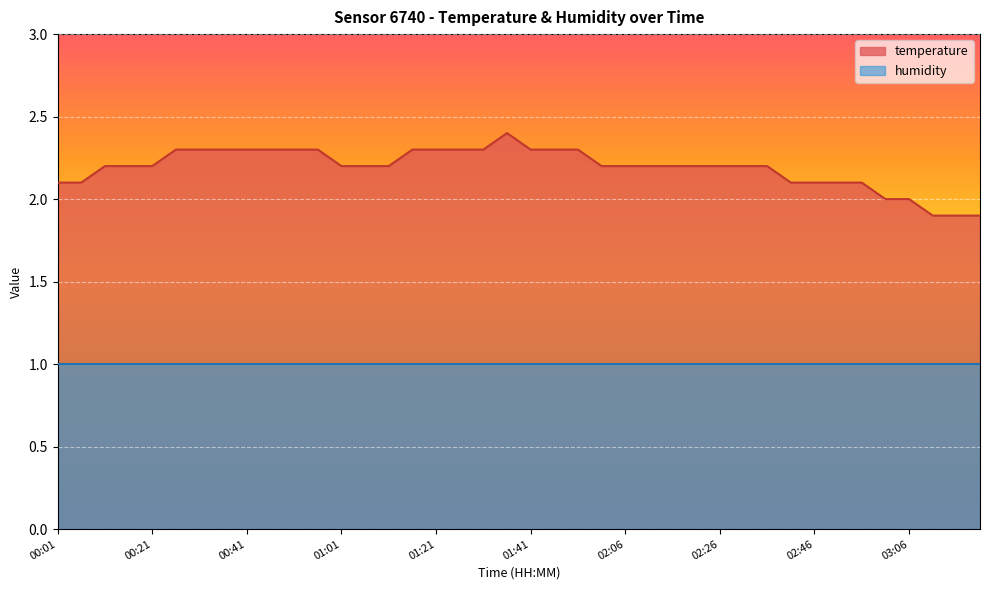

What is the average value?

2.2